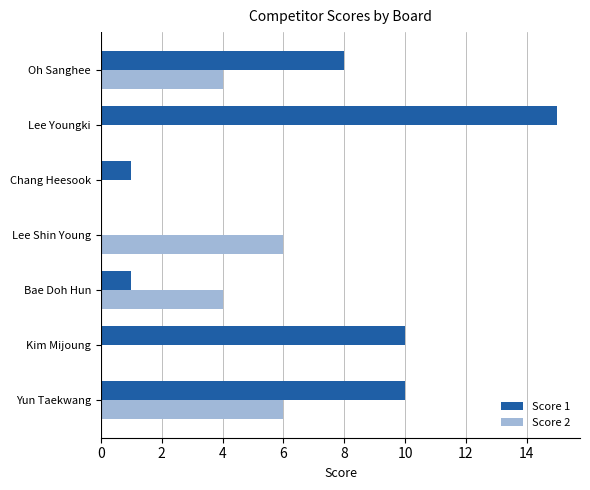

Between Kim Mijoung and Oh Sanghee, which series saw the biggest shift?

Score 2